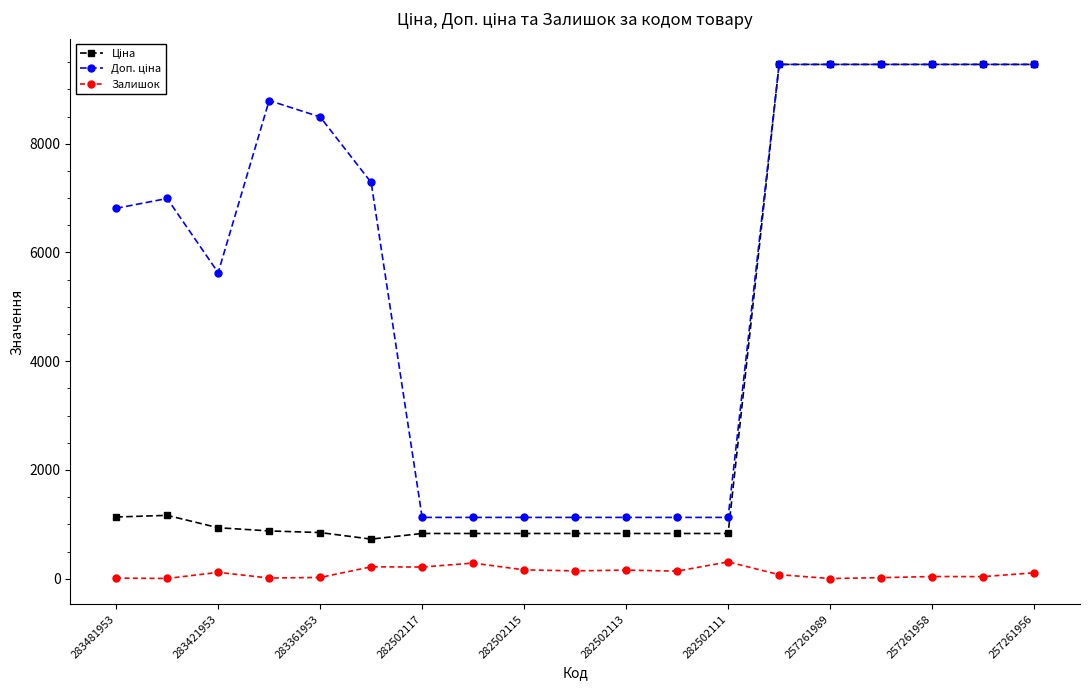

At how many categories does at least one series exceed 6541?

11